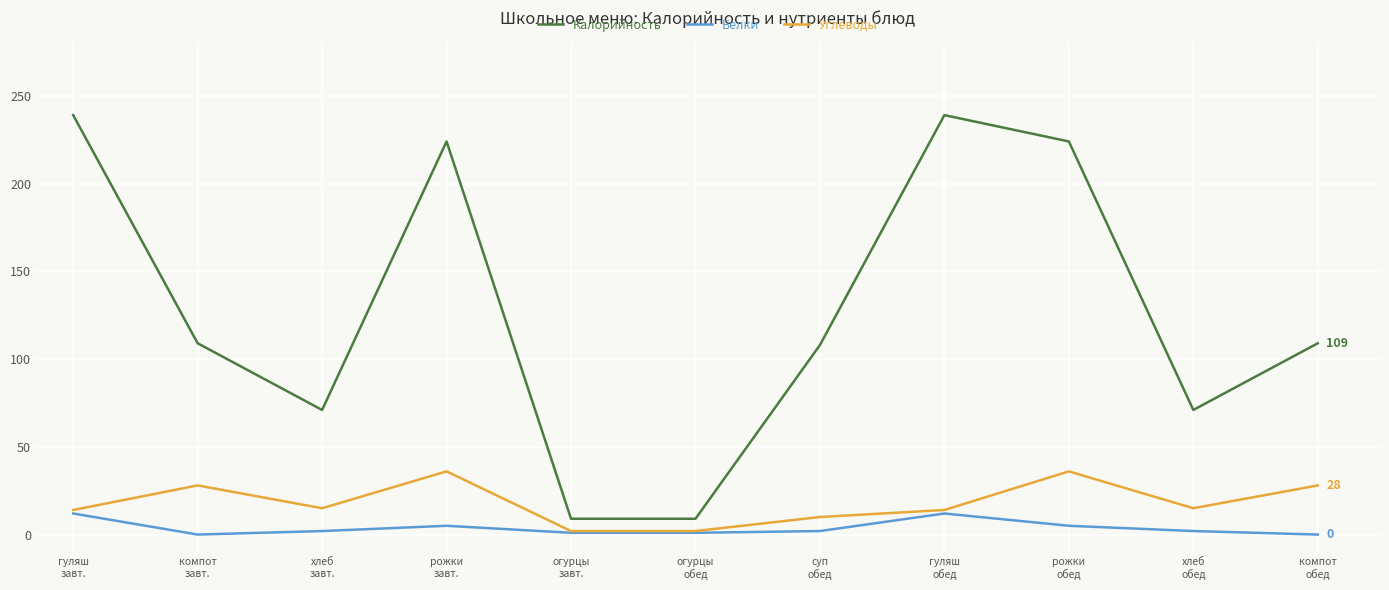

Which series has the largest range (max minus min)?

Калорийность